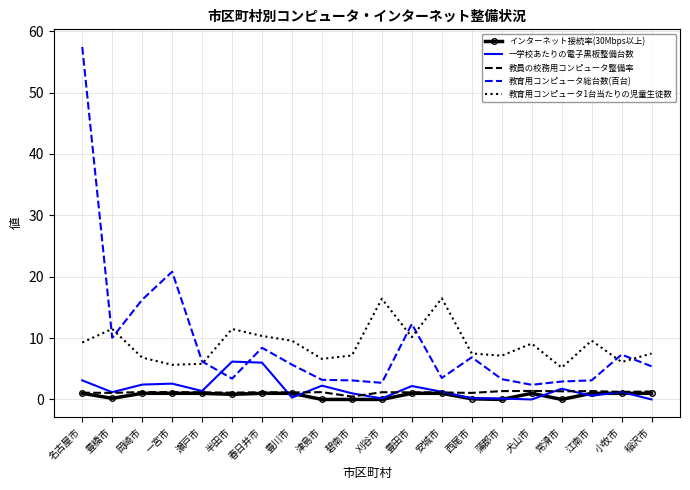

What is the average value of the 一学校あたりの電子黒板整備台数 series?

1.7